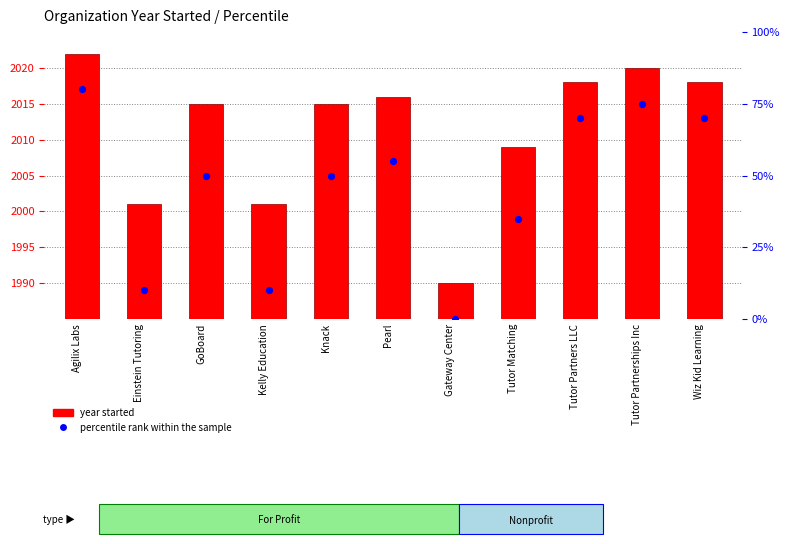

At which category is the sum across all series the highest?

Agilix Labs